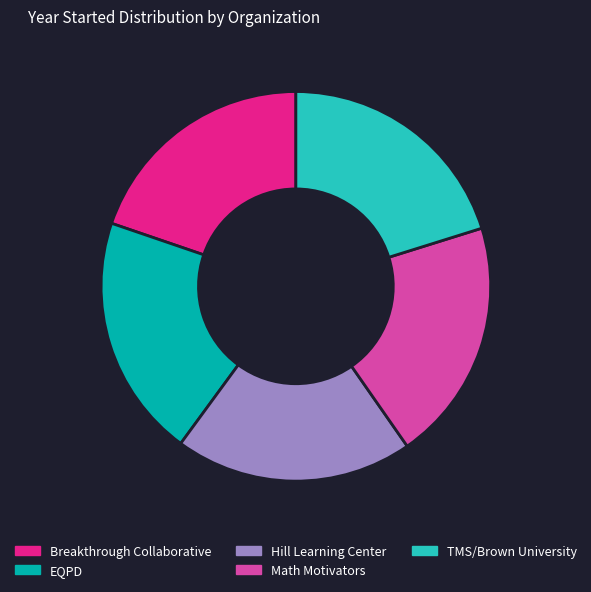

What is the ratio of the value at EQPD to the value at Hill Learning Center?

1.0